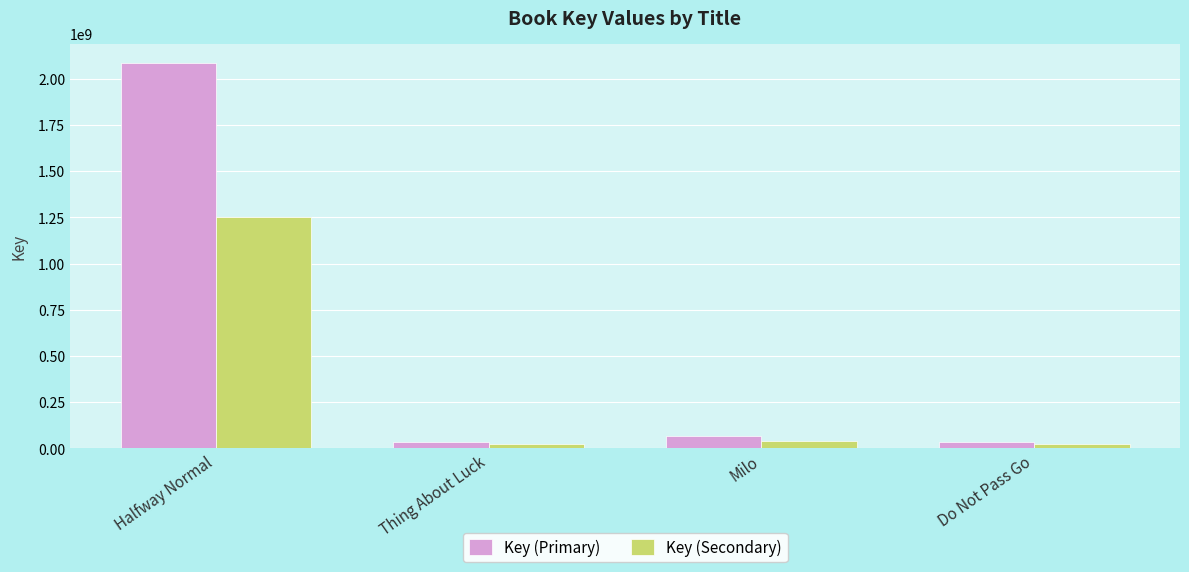

True or false: Key (Primary) has a value of 2085914975.0 at Halfway Normal.

True